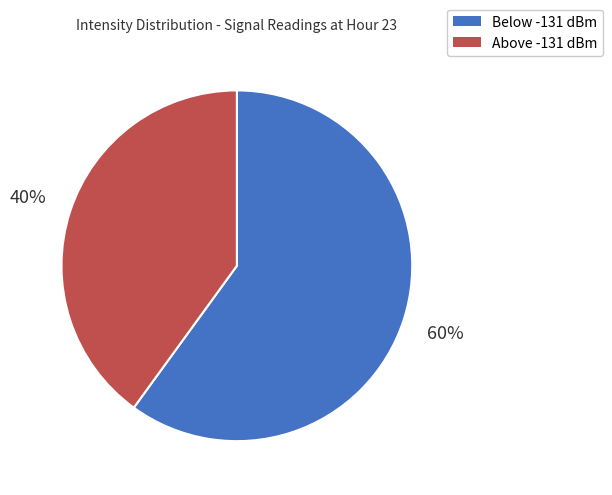

Does any single category account for the majority?

Yes